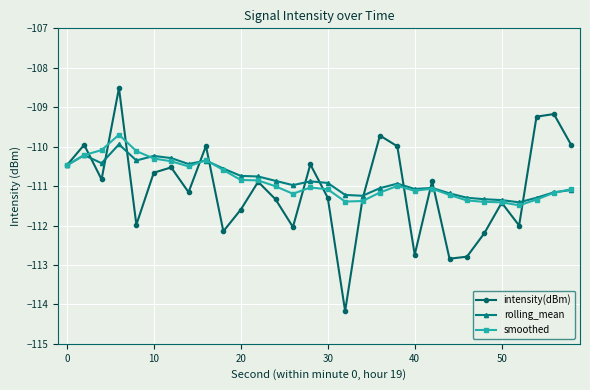

True or false: rolling_mean has more than 2 interior local peaks.

True